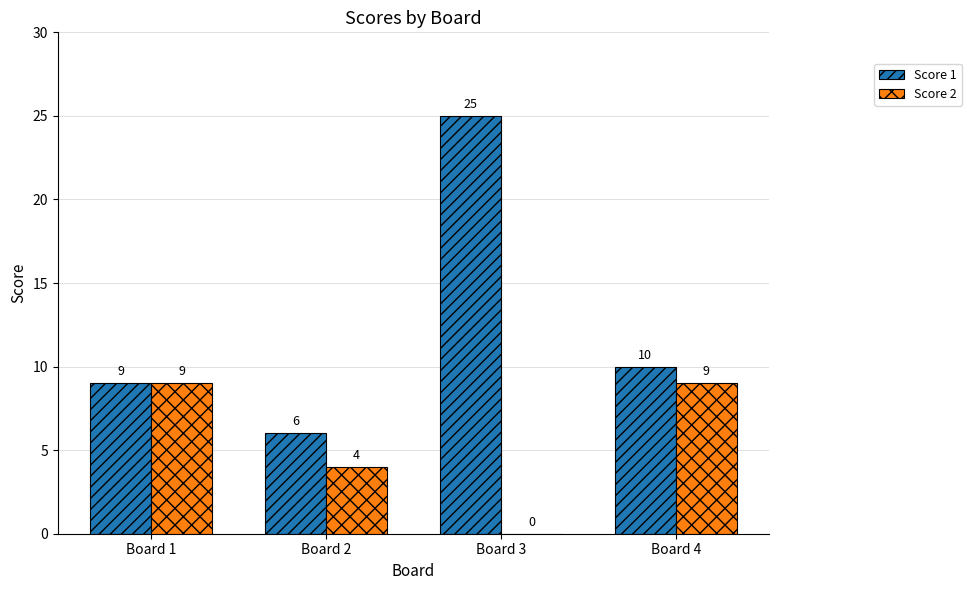

True or false: Score 1 has a value of 25 at Board 3.

True